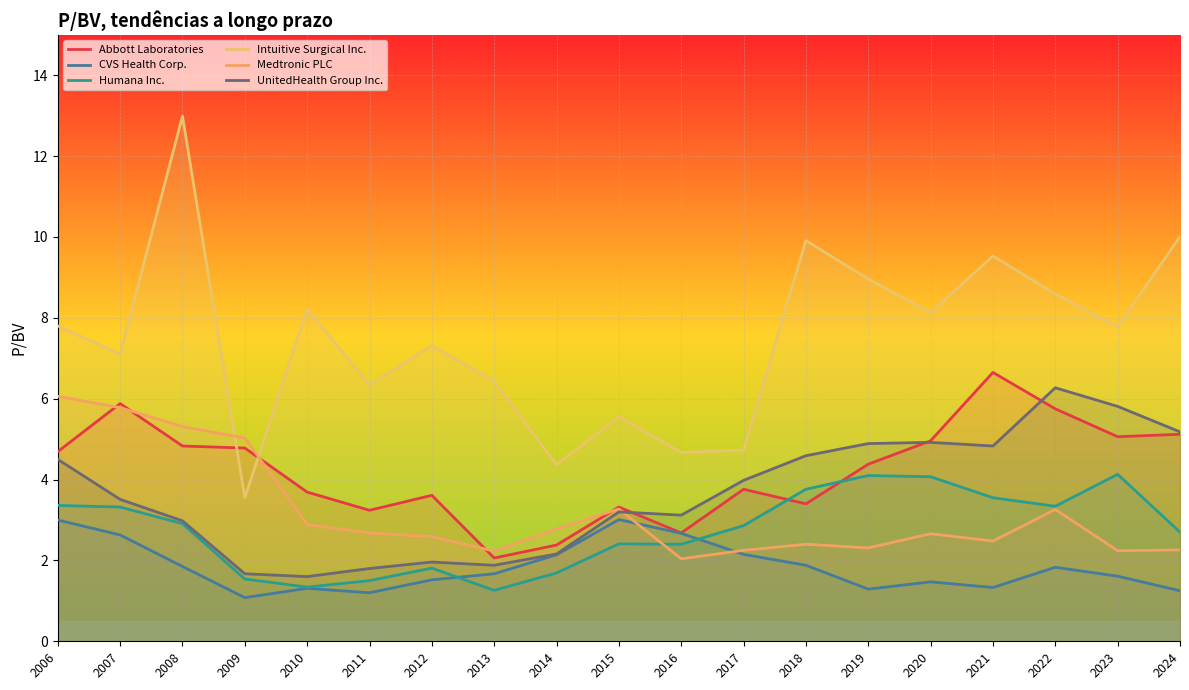

Is the value of Medtronic PLC at 2011 greater than the value of UnitedHealth Group Inc. at 2008?

No